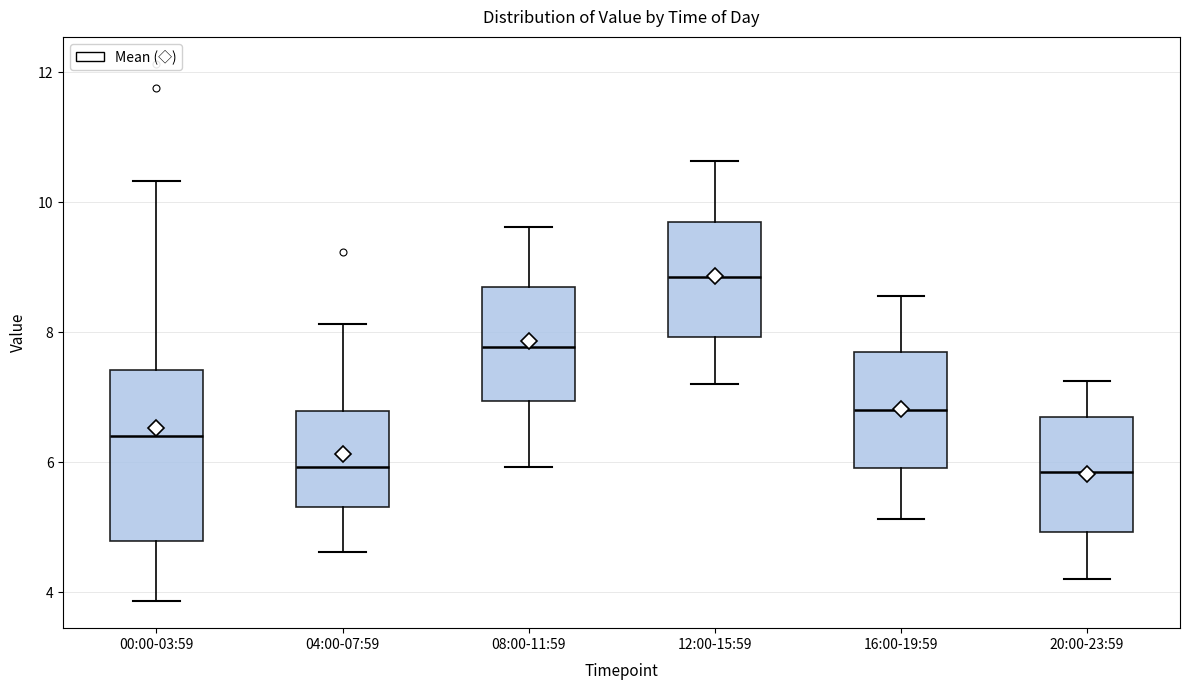

Where does the upper whisker of the box for 16:00-19:59 end on the y-axis? The values are not printed on the chart, so give them approximately, as read against the axis.

8.6